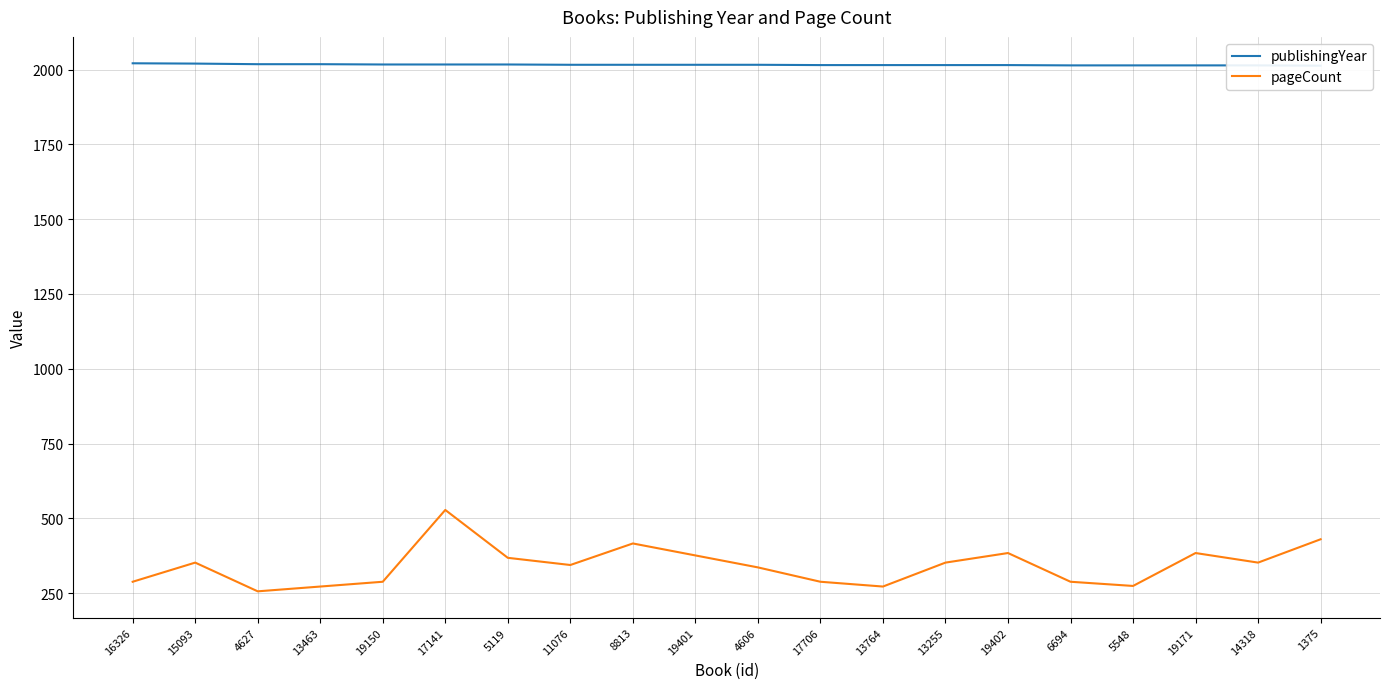

What is the approximate value of pageCount at 19171, to the nearest 10?

380